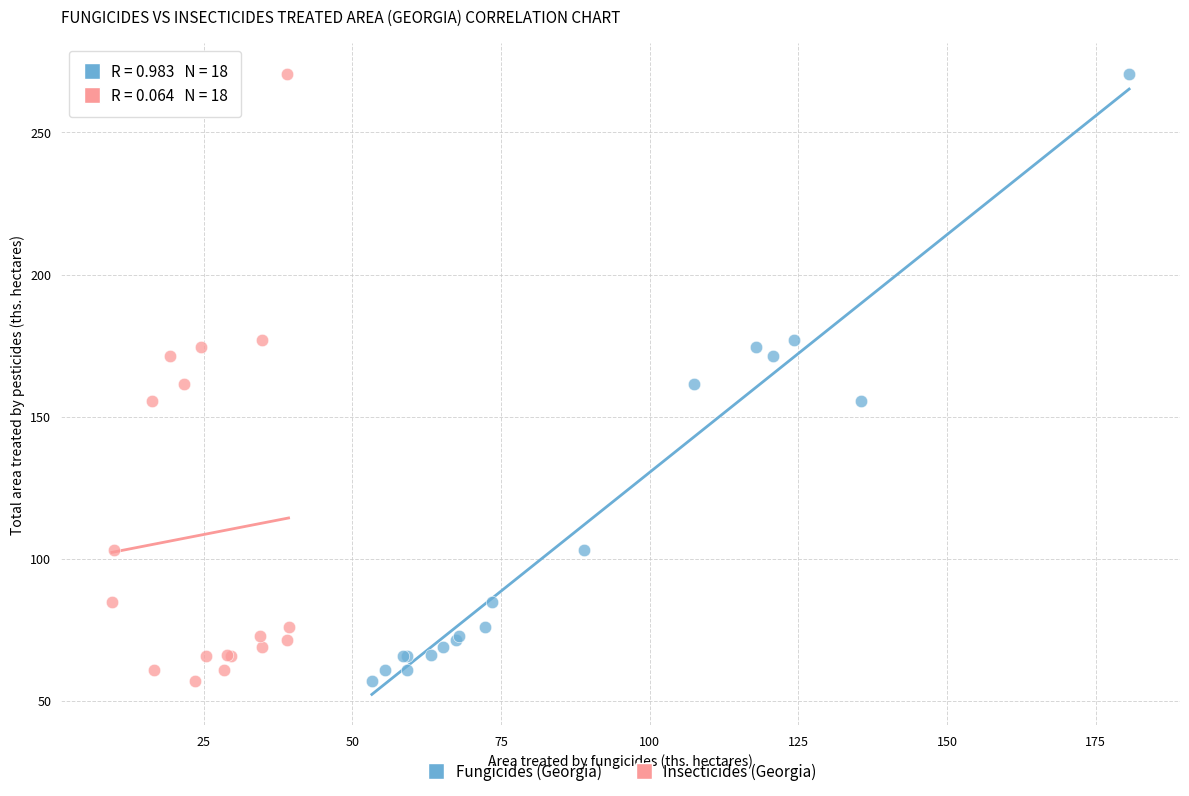

What are all the series names shown in the legend?

Fungicides (Georgia), Insecticides (Georgia)